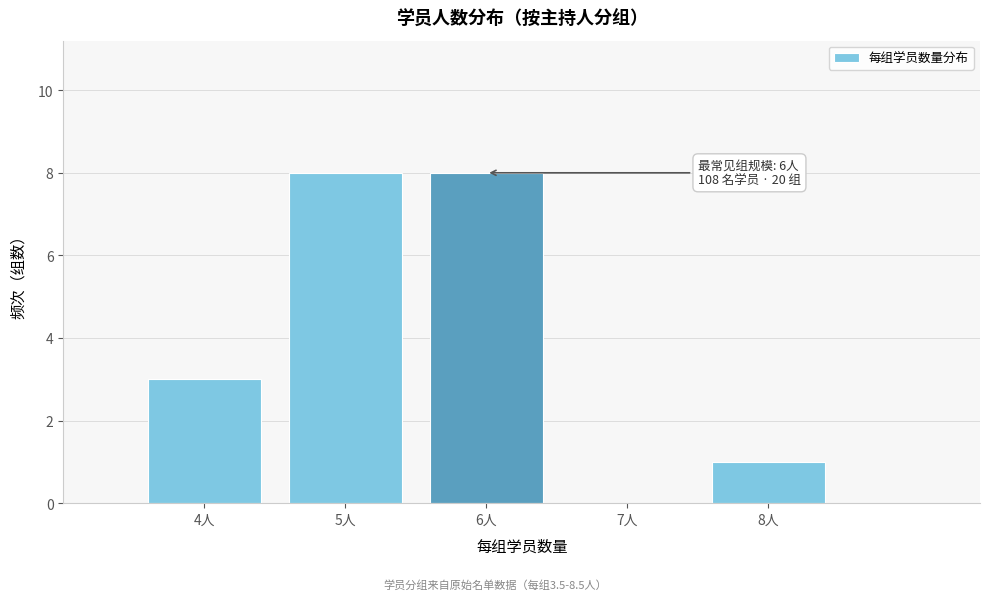

Reading left to right, list all the values displayed in this chart.

4人=3	5人=8	6人=8	7人=0	8人=1